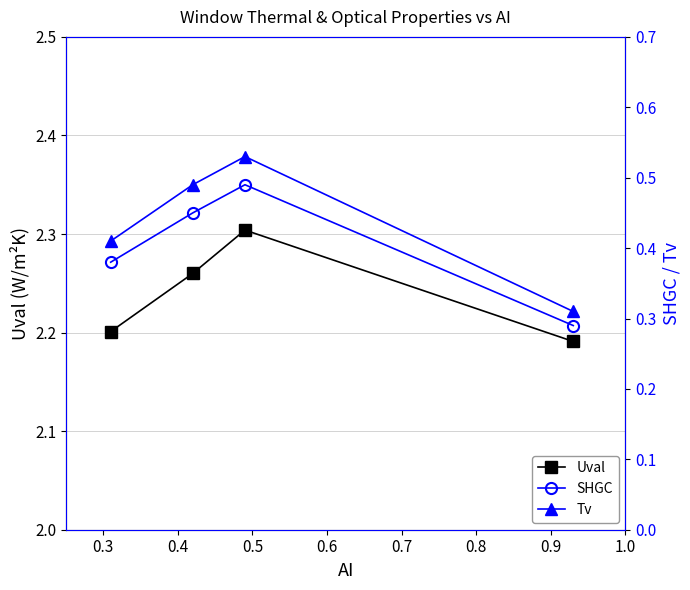

How many interior local peaks does the Uval series have?

1